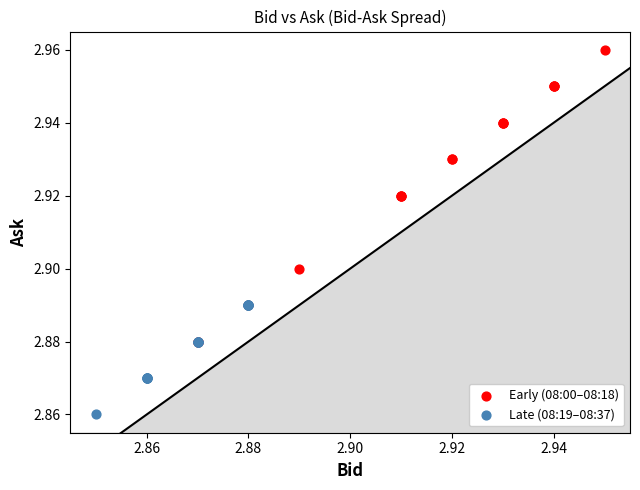

Which series has the largest Y range (max minus min)?

Early (08:00–08:18)